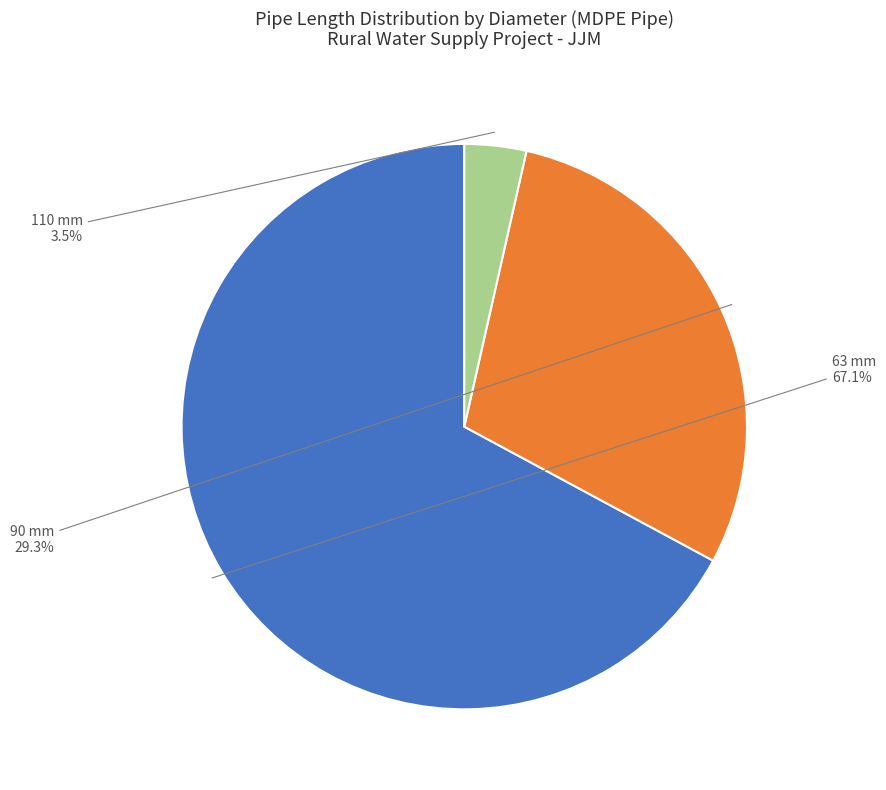

Is there any slice that represents more than half of the pie?

Yes